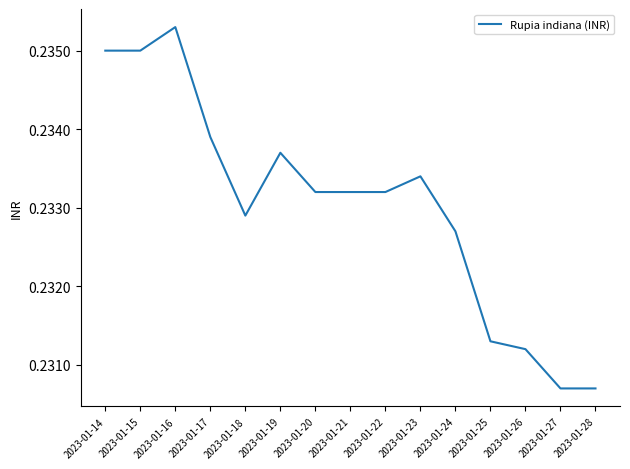

The value at 2023-01-26 is 0.4. True or false?

False